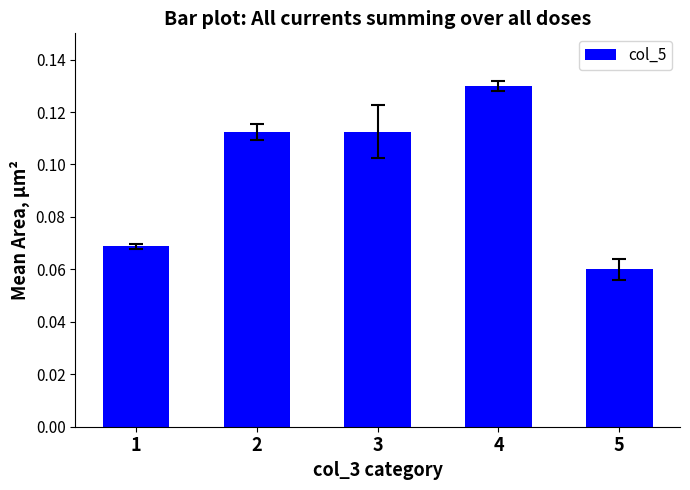

What is the change in value from 1 to 4?

+0.1